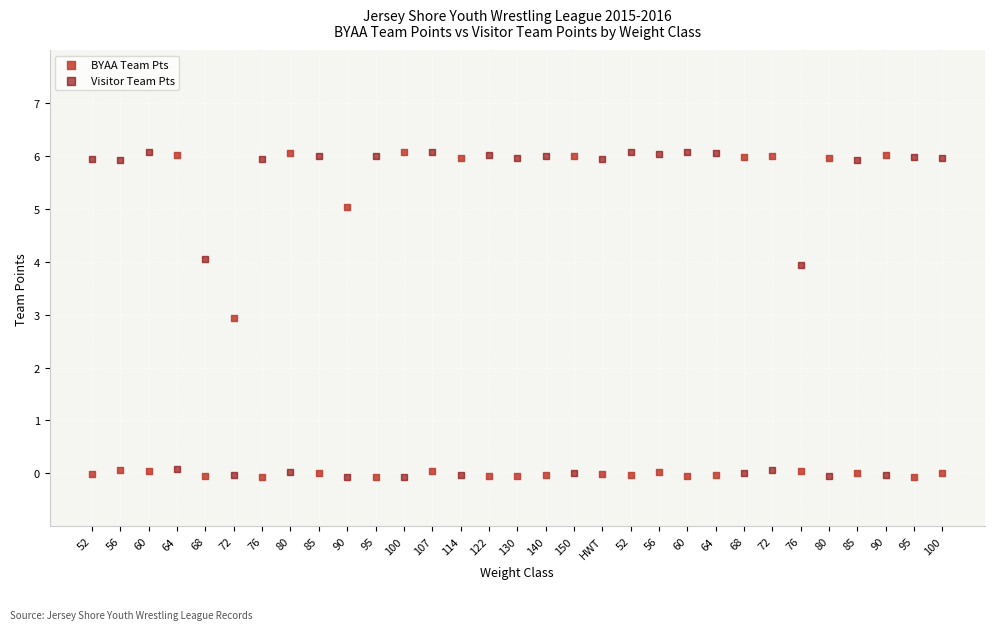

Across all series, what Y value is closest to 2?

2.9